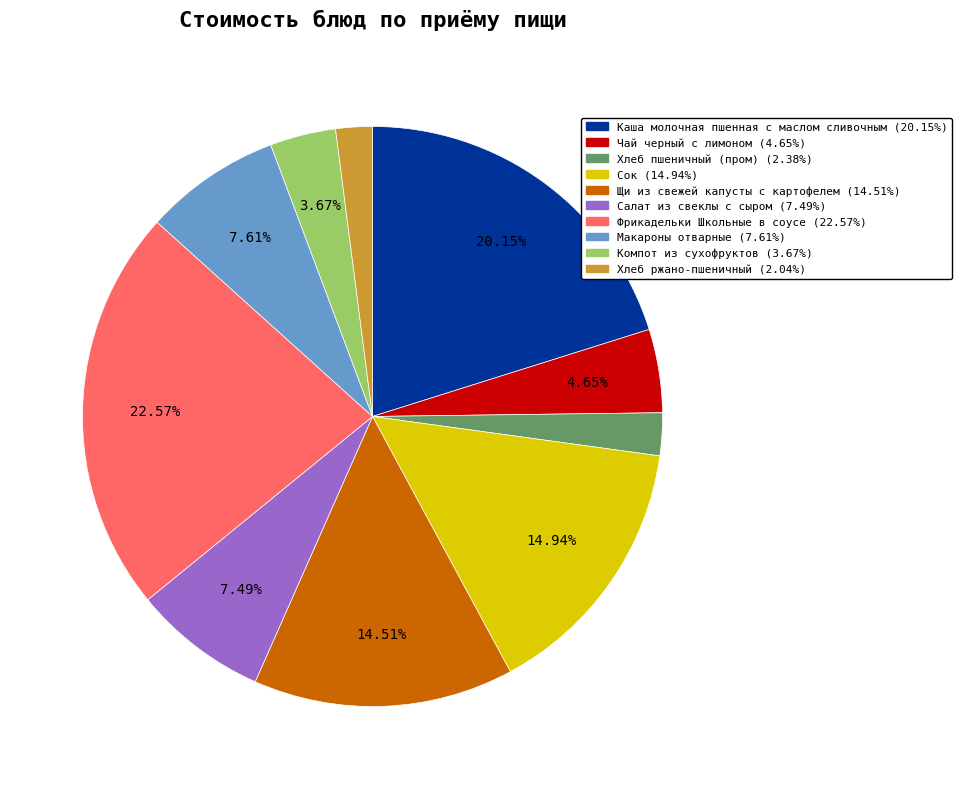

Is there a majority slice in this chart?

No